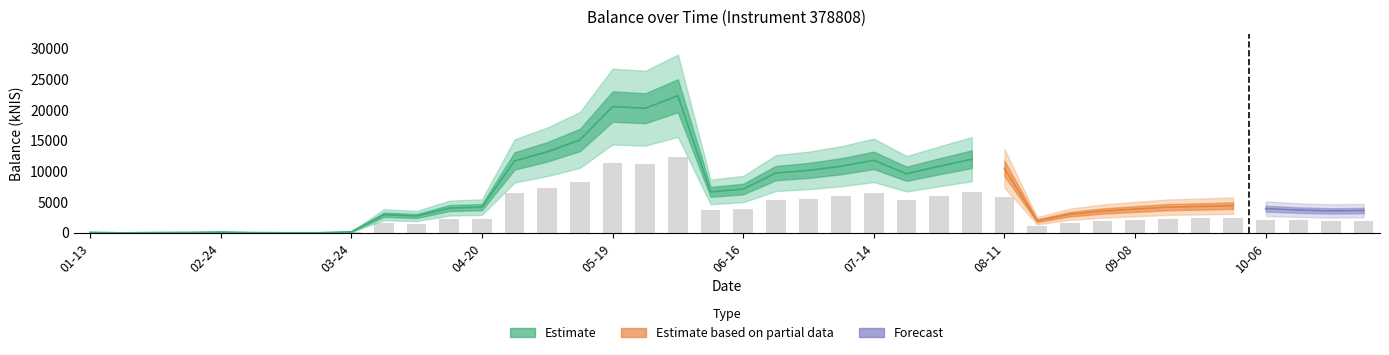

Approximately how many times larger is the value at 2022-09-01 compared to 2022-02-24?

25.1